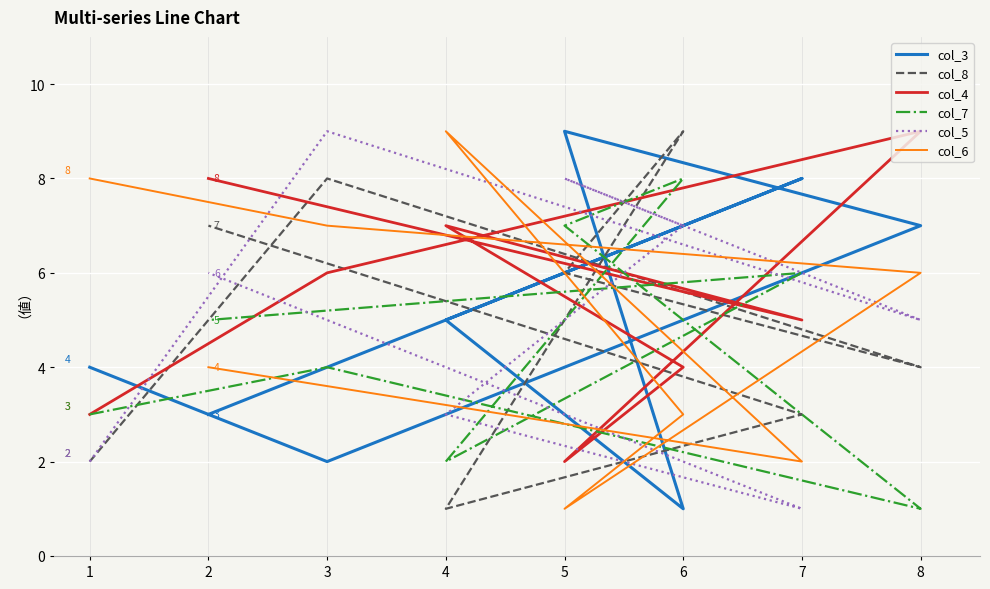

At which category is the sum across all series the highest?

3